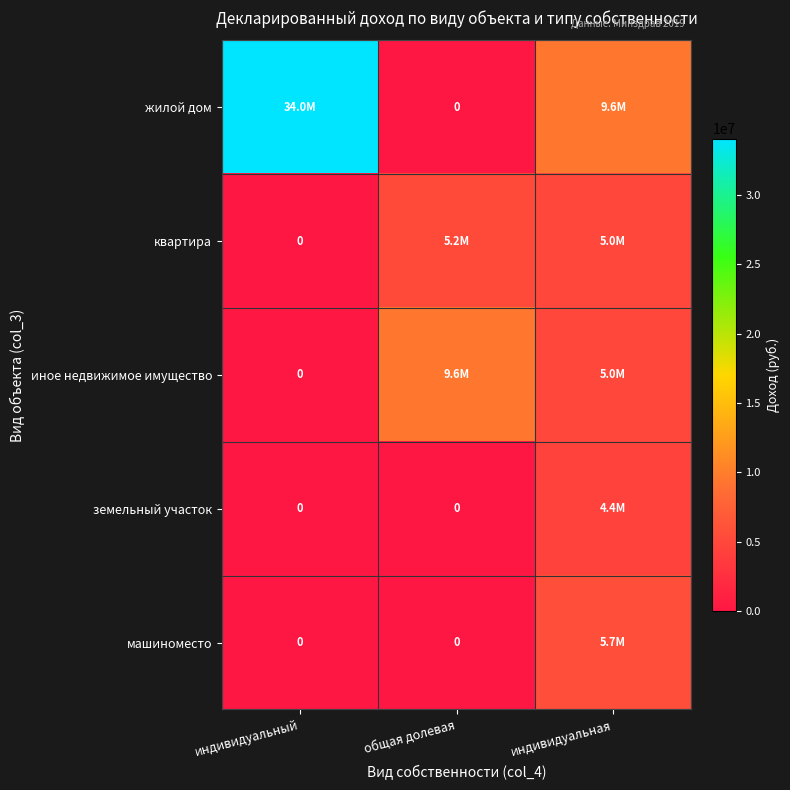

Rank the series at индивидуальная from highest to lowest value.

жилой дом, машиноместо, квартира, иное недвижимое имущество, земельный участок